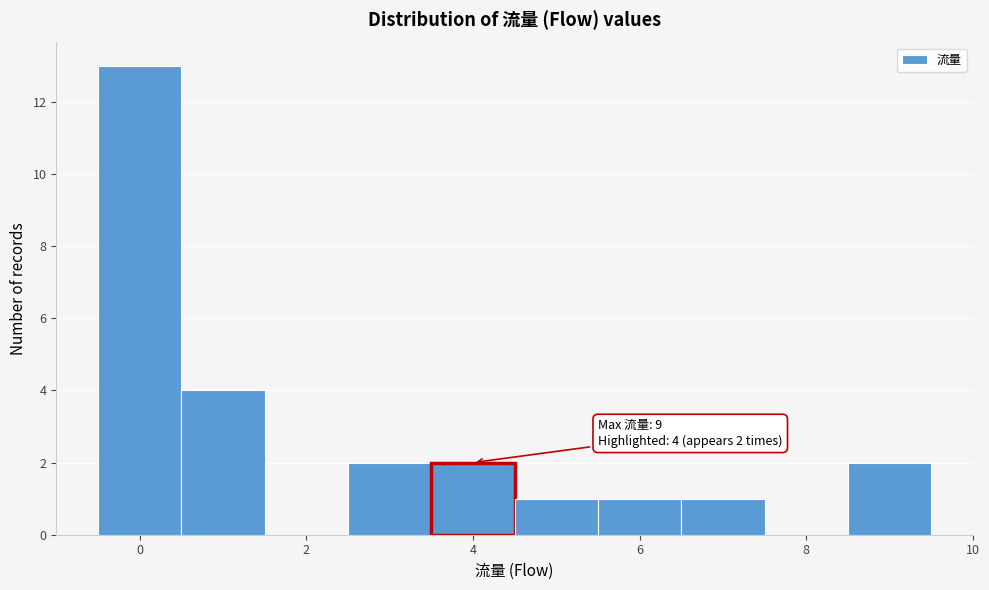

Which range on the x-axis has the tallest bar?

-0.5 to 0.5